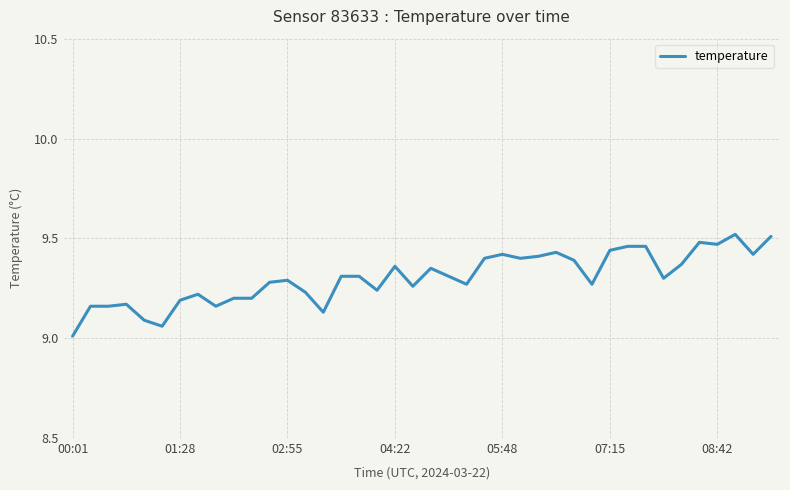

What is the difference between the maximum and minimum values?

0.5